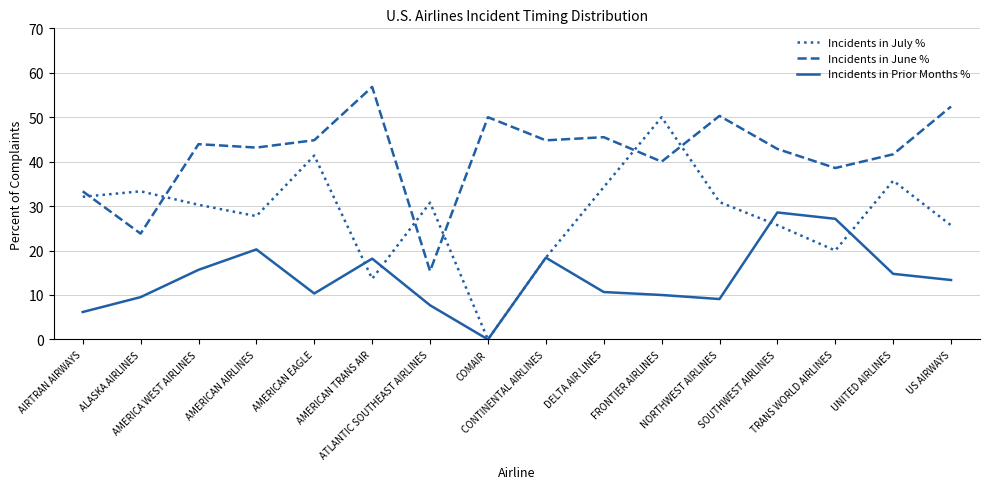

How many values in the Incidents in Prior Months % series exceed 13?

8